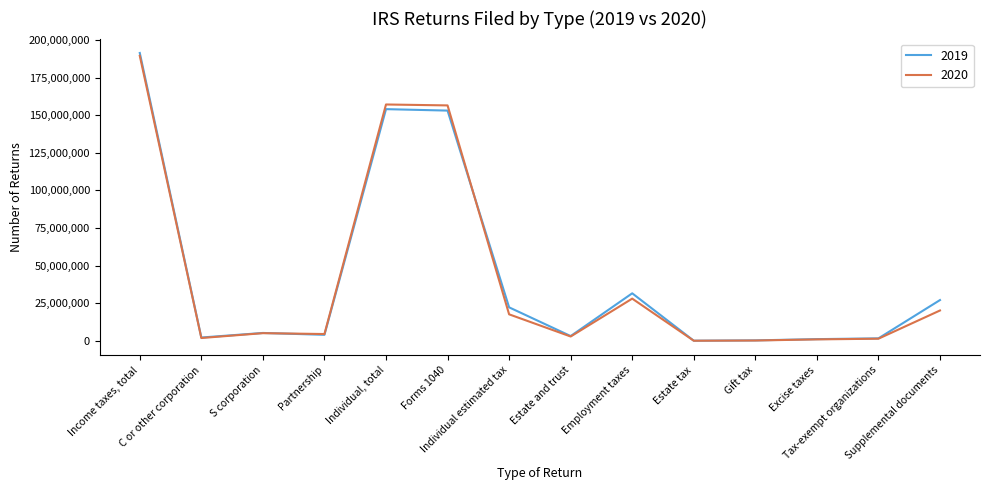

Which series has the largest range (max minus min)?

2019